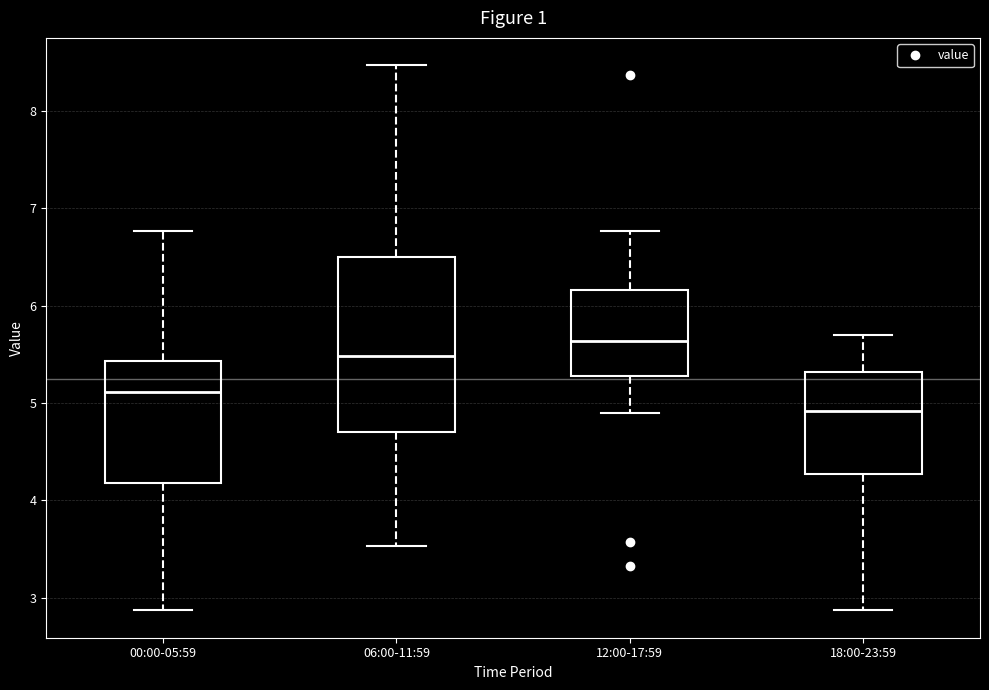

Where does the lower whisker of the box for 06:00-11:59 end on the y-axis? The values are not printed on the chart, so give them approximately, as read against the axis.

3.5